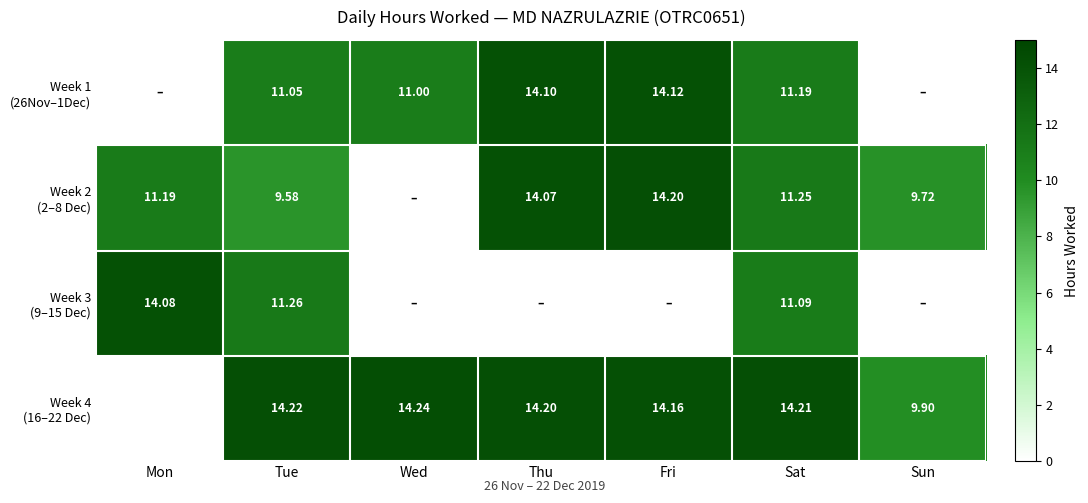

What is the spread (max minus min) of values at Thu?

14.2